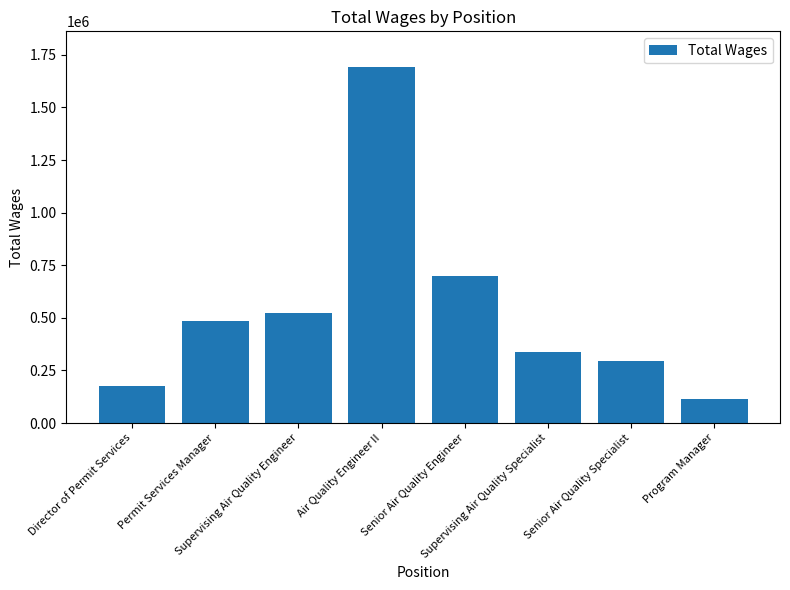

What is the minimum value shown in the chart?

112458